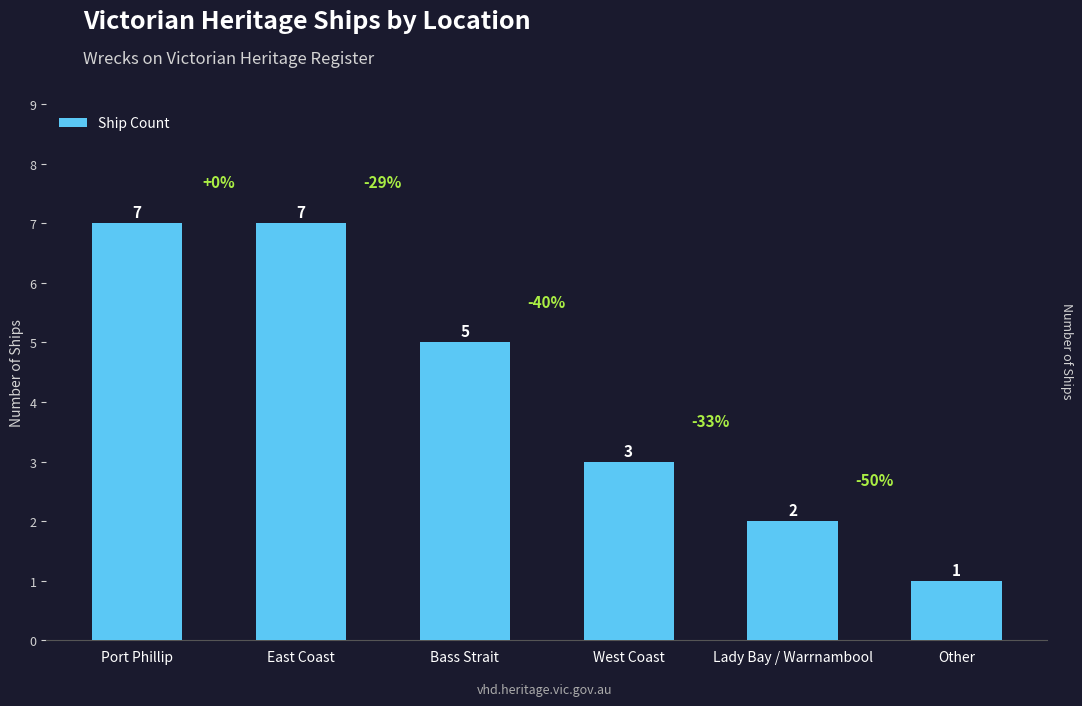

How many values are below 5?

3